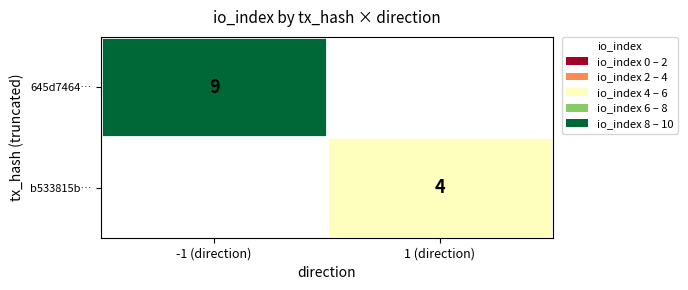

The 645d7464… series shows 9 at -1 (direction). True or false?

True